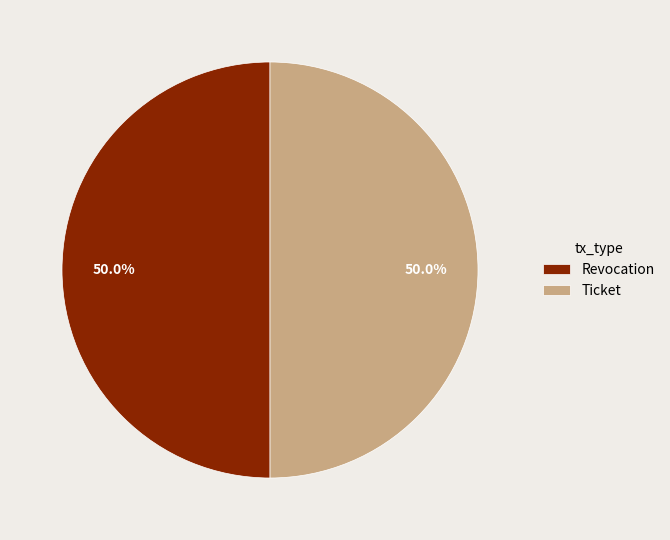

True or false: Ticket accounts for 50% of the total.

True